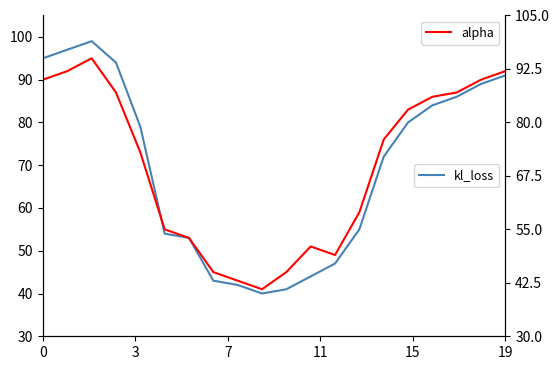

How many data points in alpha are less than 76?

10